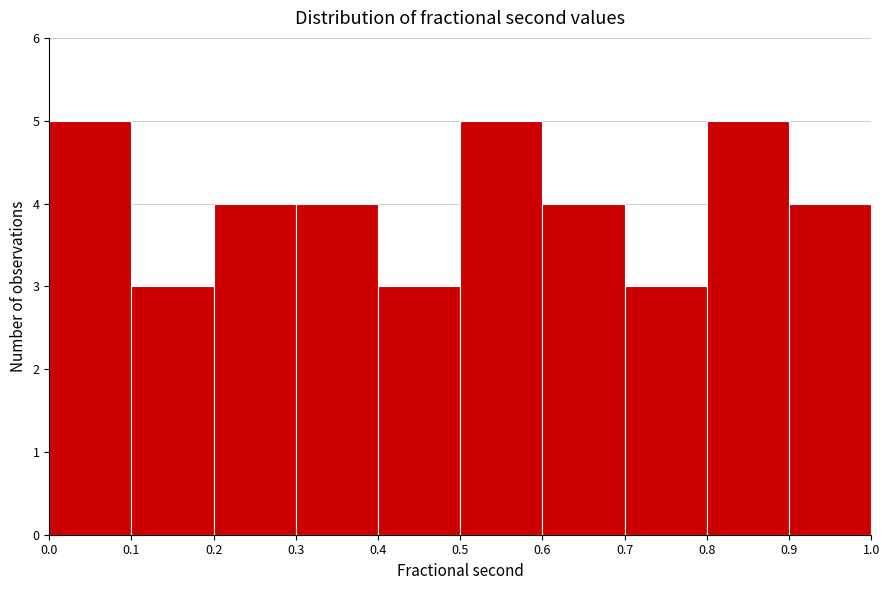

Reading left to right, transcribe this chart: for each bar, give the range it covers on the x-axis and its height. The values are not printed on the chart, so give them approximately, as read against the axis.

0.0 to 0.1: 5
0.1 to 0.2: 3
0.2 to 0.3: 4
0.3 to 0.4: 4
0.4 to 0.5: 3
0.5 to 0.6: 5
0.6 to 0.7: 4
0.7 to 0.8: 3
0.8 to 0.9: 5
0.9 to 1.0: 4